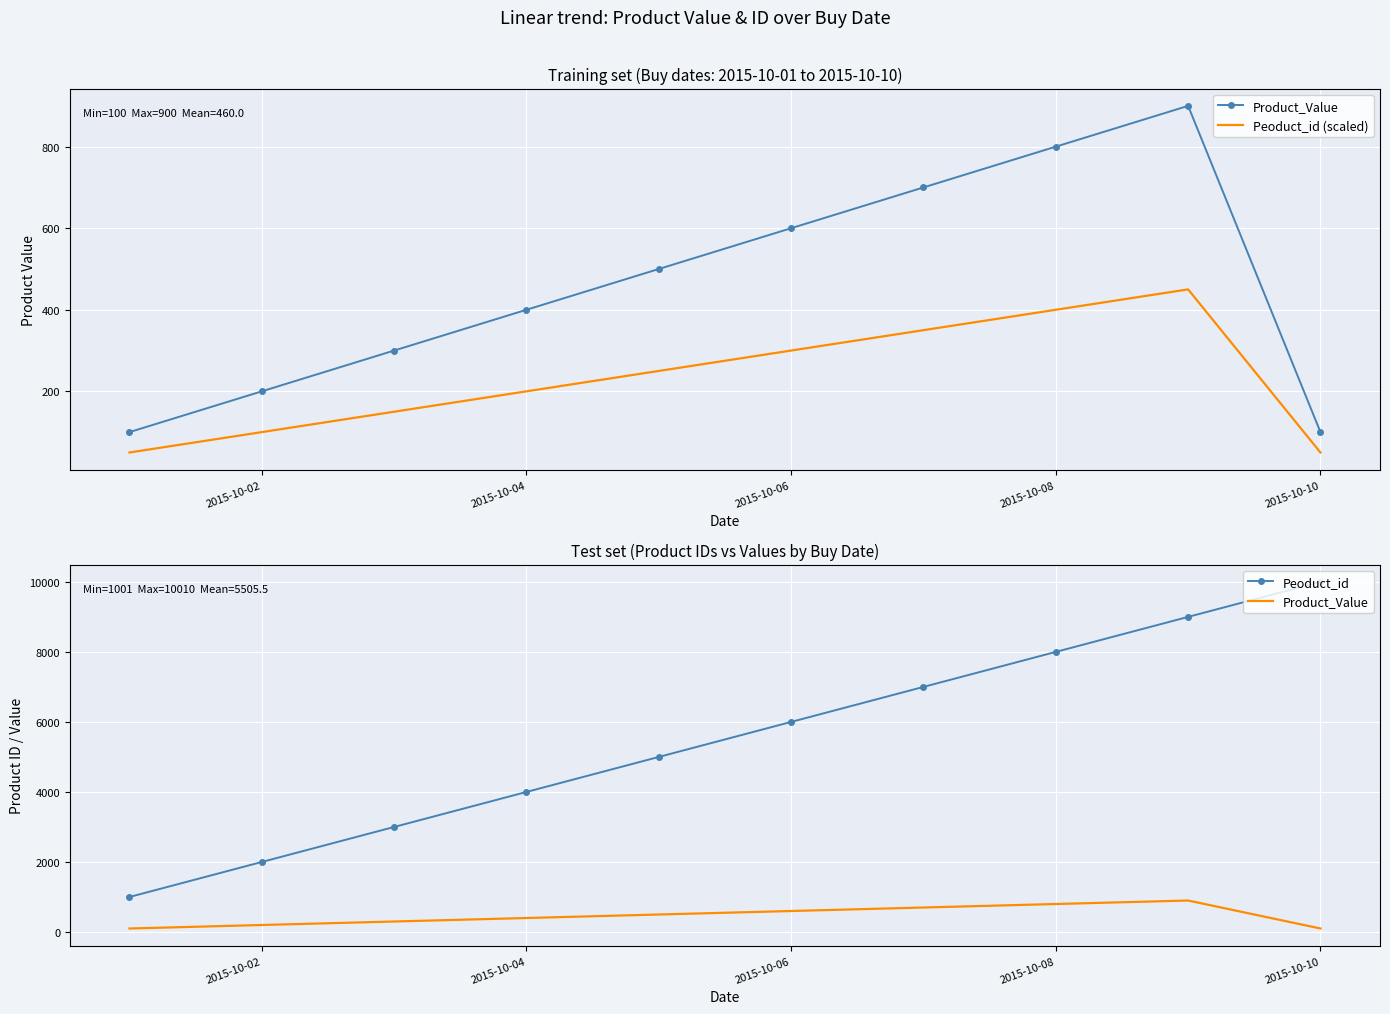

How many lines are shown in the chart?

3